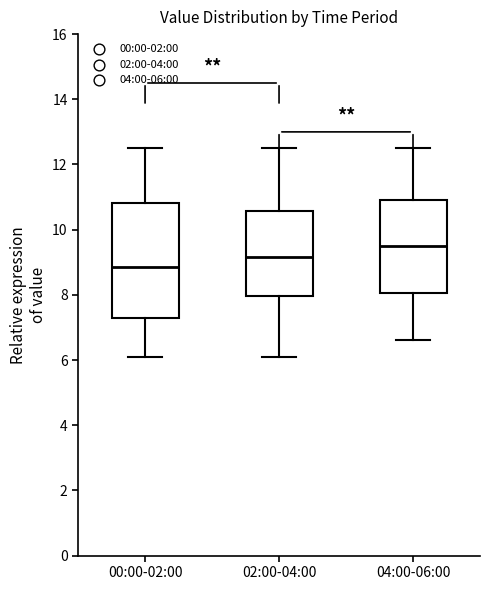

Which box is the tallest, from its lower edge to its upper edge?

00:00-02:00